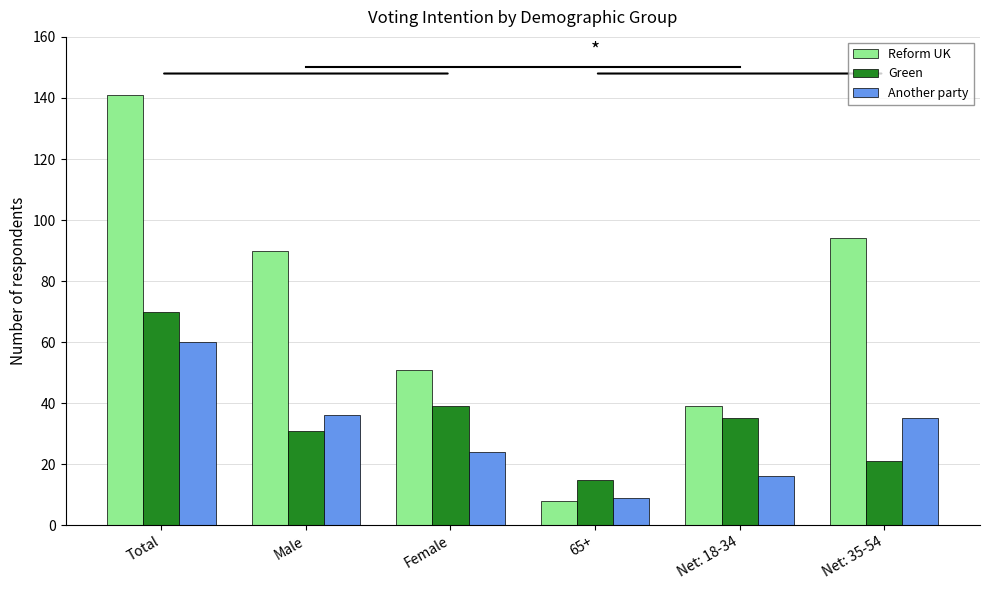

What is the lowest value of the Reform UK series?

8